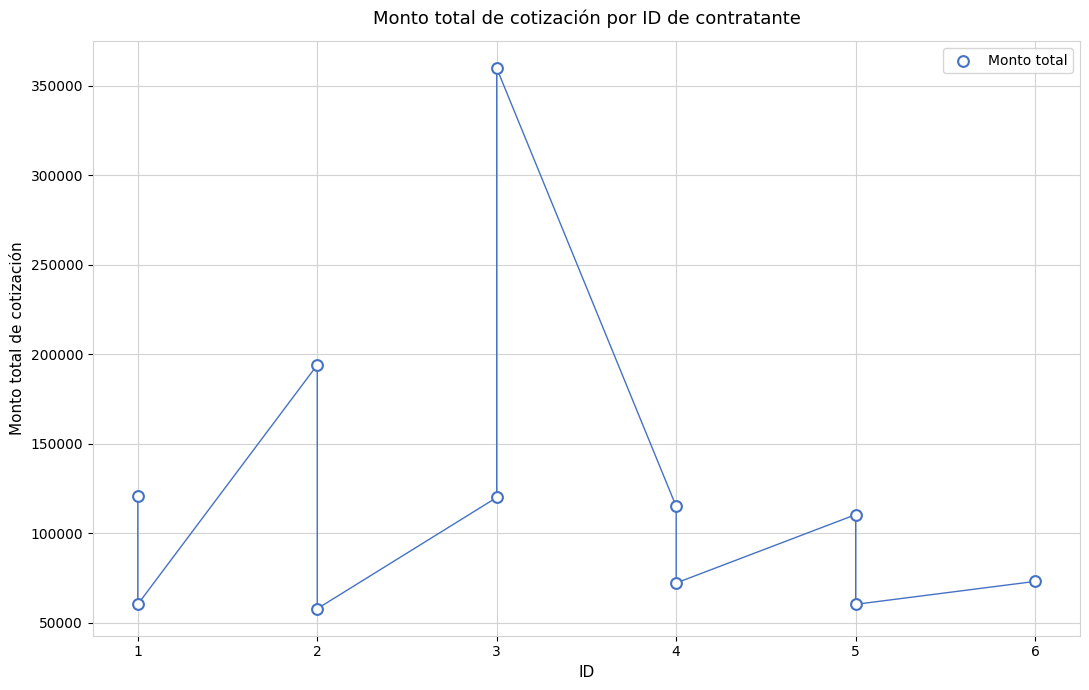

What is the range of X values (max minus min)?

5.0